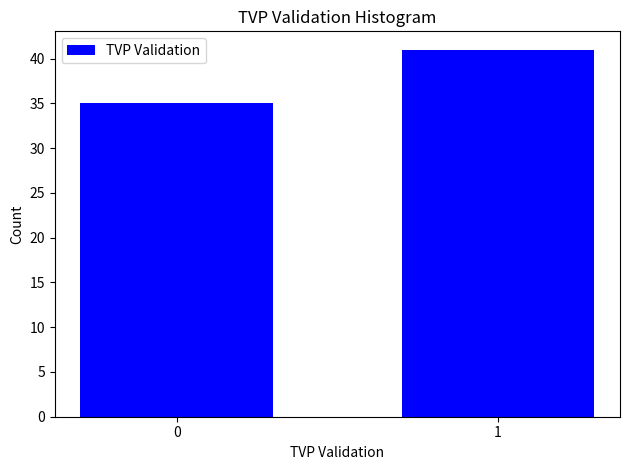

Reading right to left, what are all the values shown in this chart?

1=41	0=35